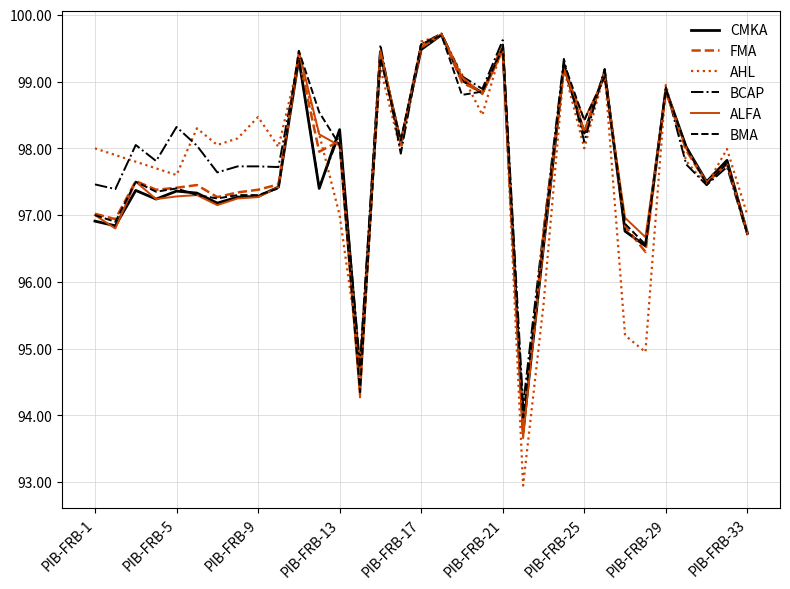

Which series has the largest range (max minus min)?

AHL